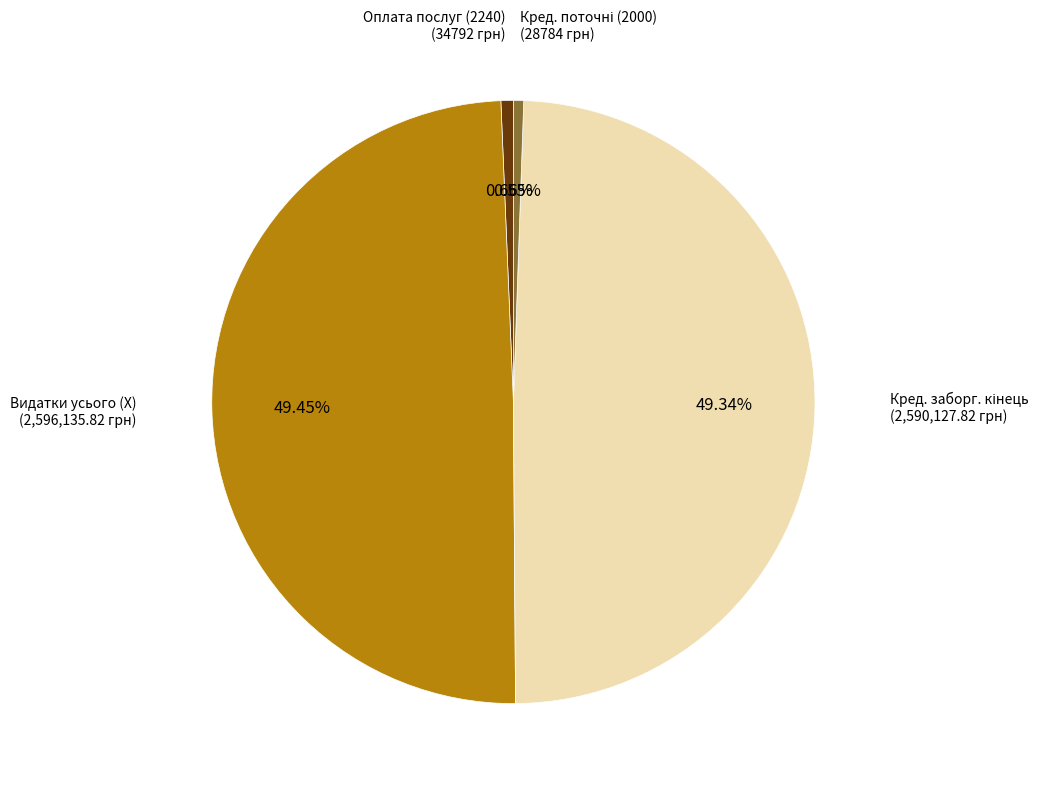

Is there a majority slice in this chart?

No